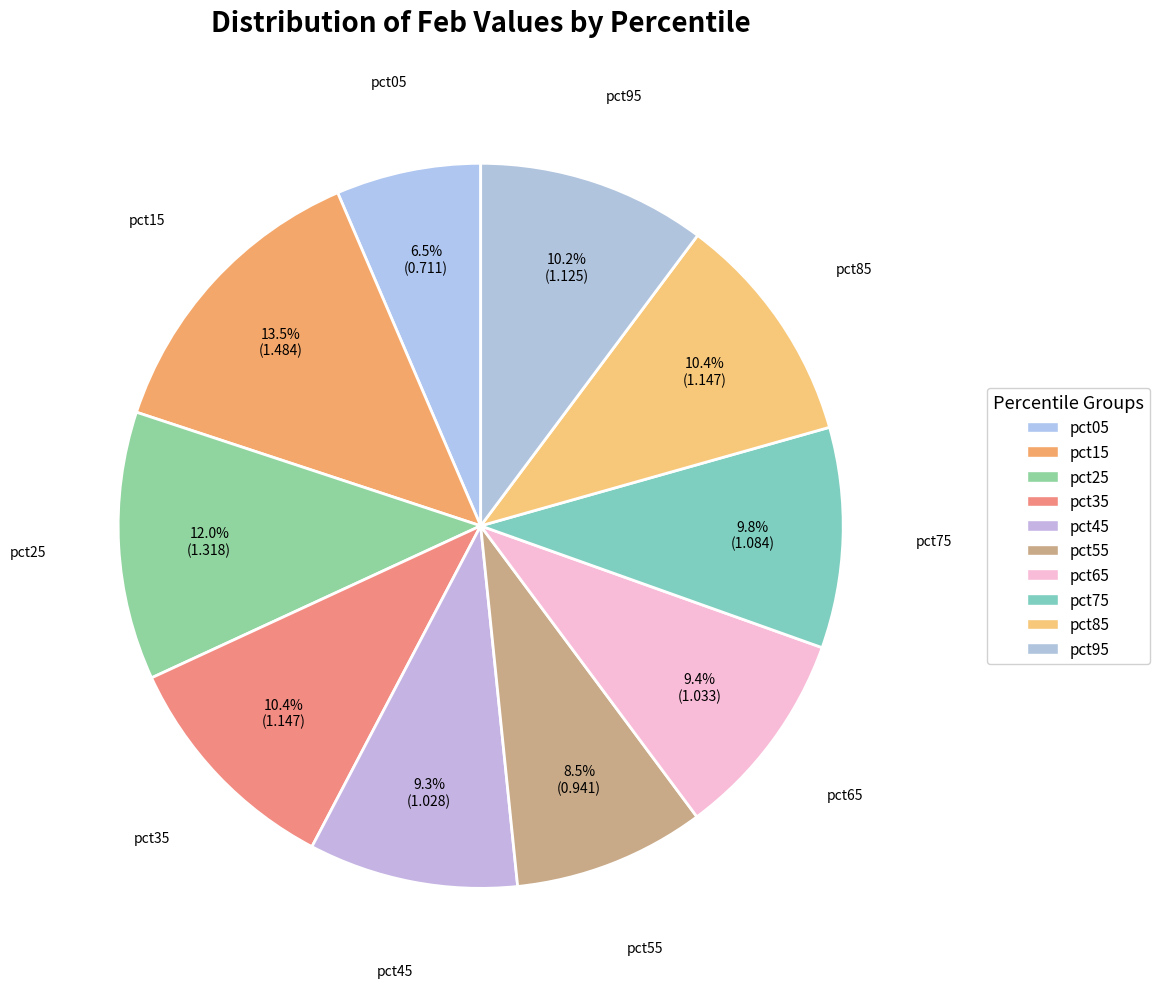

Count the number of slices in the pie.

10